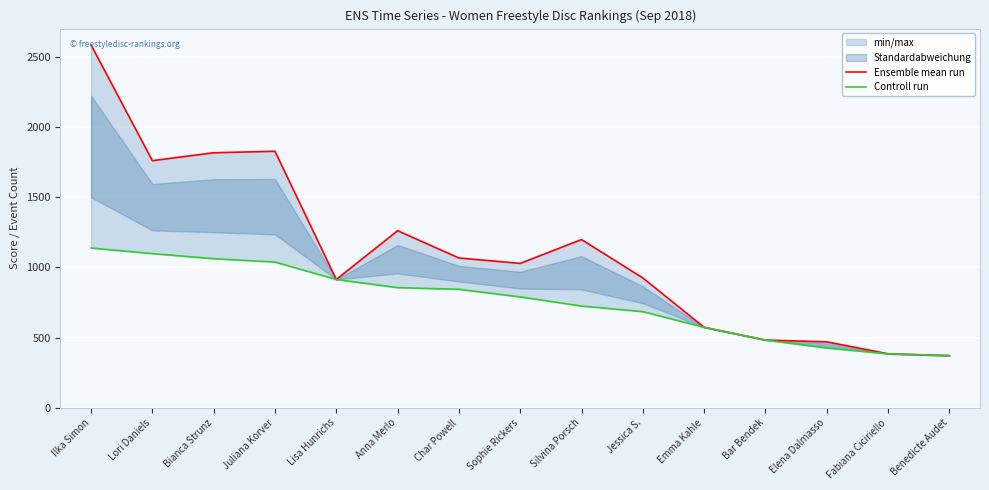

True or false: Controll run and Ensemble mean run intersect in this chart.

False